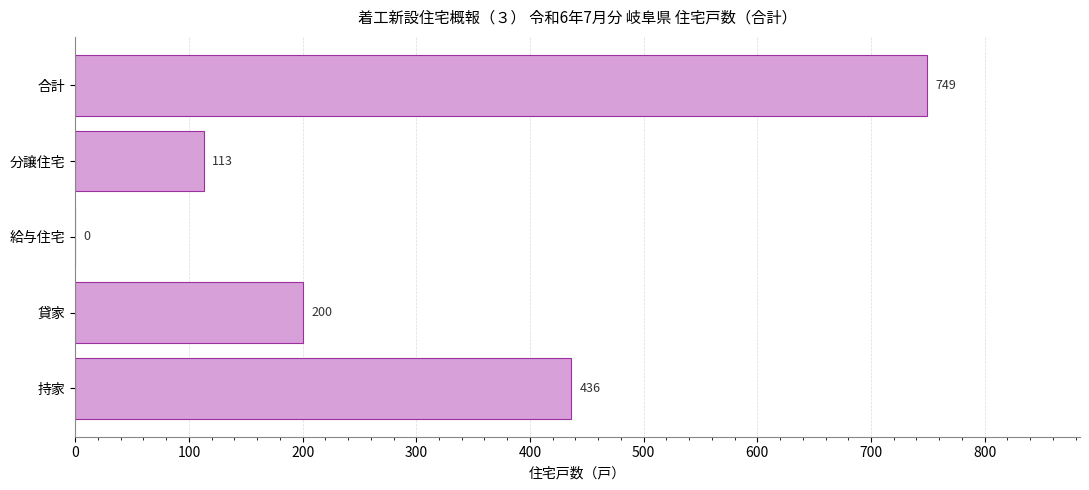

Are the bars horizontal?

Yes